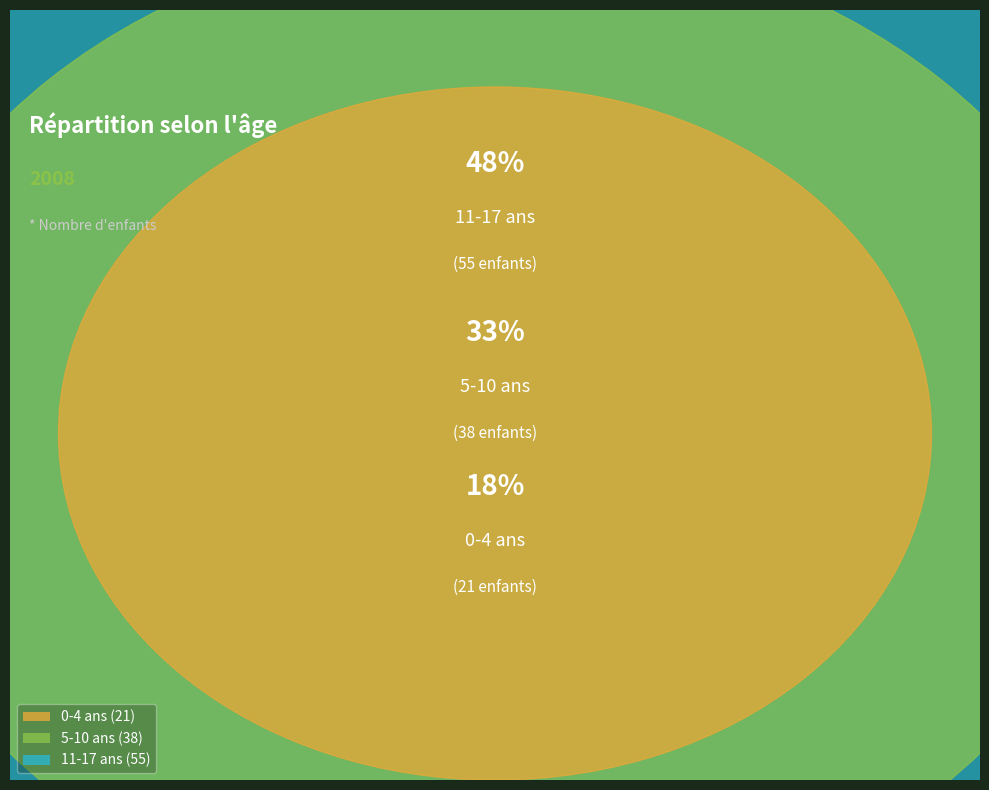

Does 11-17 ans account for over 50% of the chart?

No